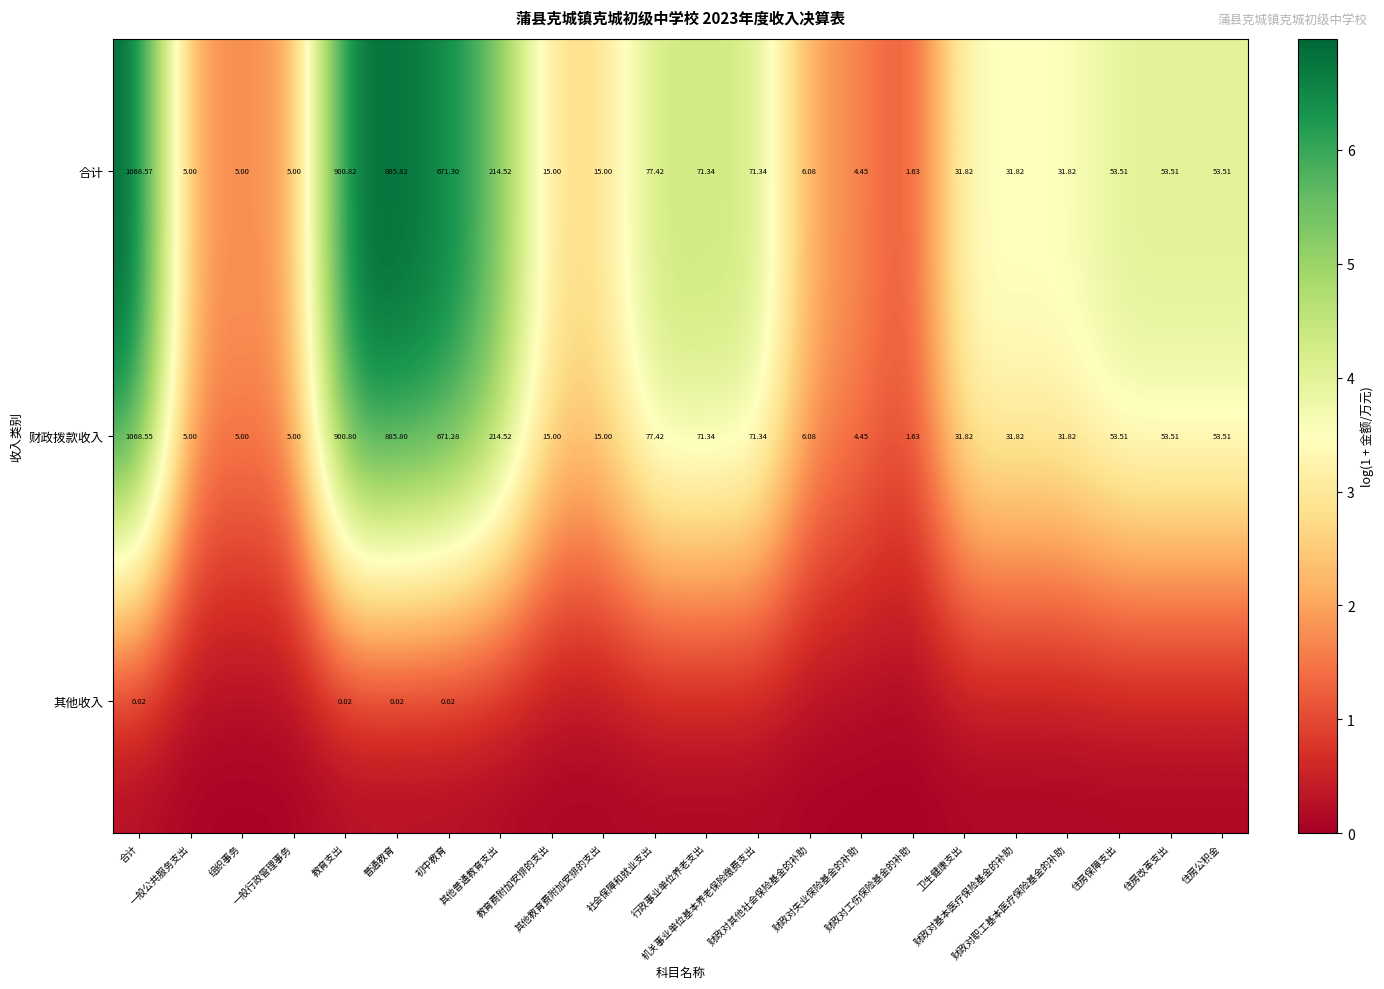

At which category does the chart reach its minimum across all series?

一般公共服务支出